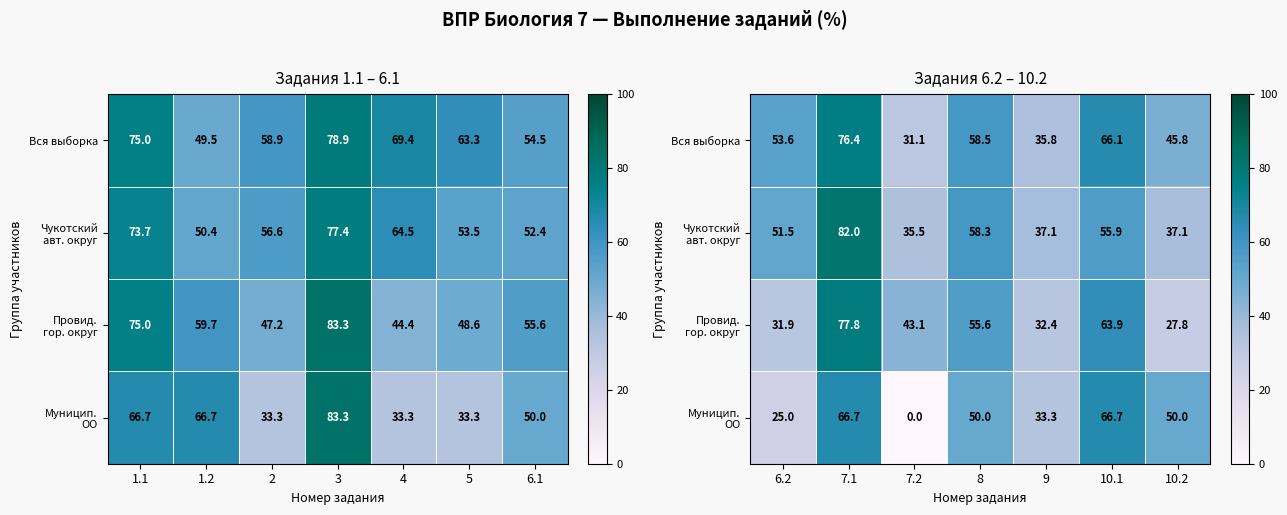

What is the lowest value of the Чукотский авт. округ series?

35.5